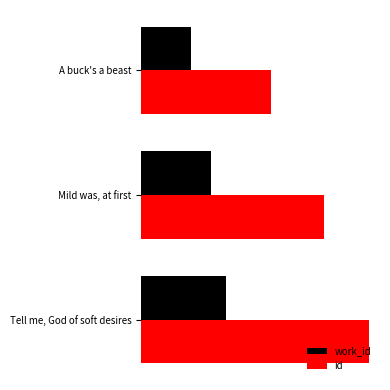

What are all the series names shown in the legend?

work_id, id